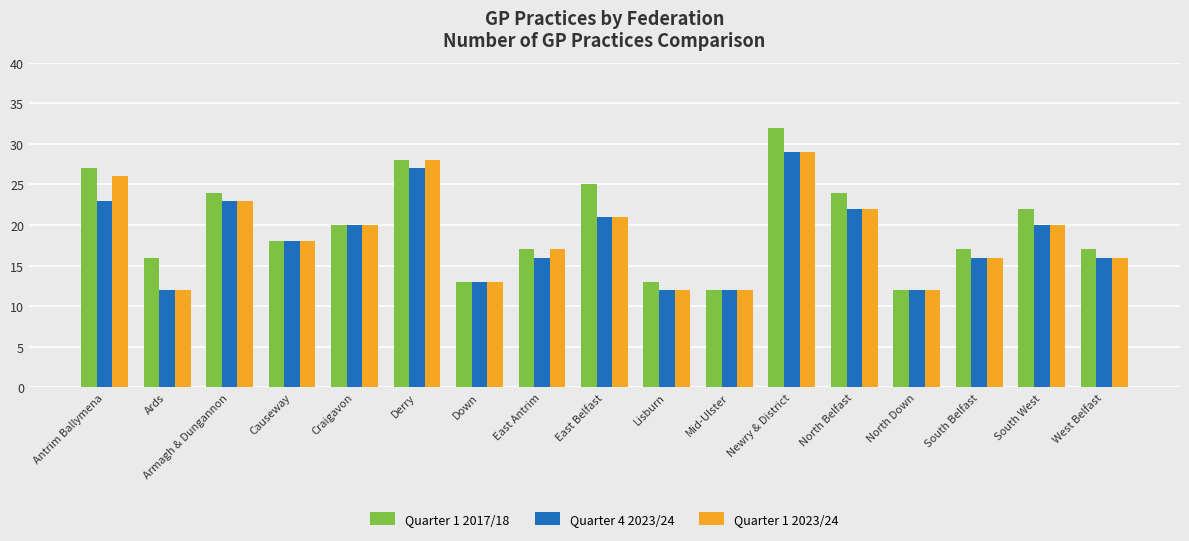

Reading left to right, what are all the values shown in this chart?

Quarter 1 2017/18: 27	16	24	18	20	28	13	17	25	13	12	32	24	12	17	22	17
Quarter 4 2023/24: 23	12	23	18	20	27	13	16	21	12	12	29	22	12	16	20	16
Quarter 1 2023/24: 26	12	23	18	20	28	13	17	21	12	12	29	22	12	16	20	16